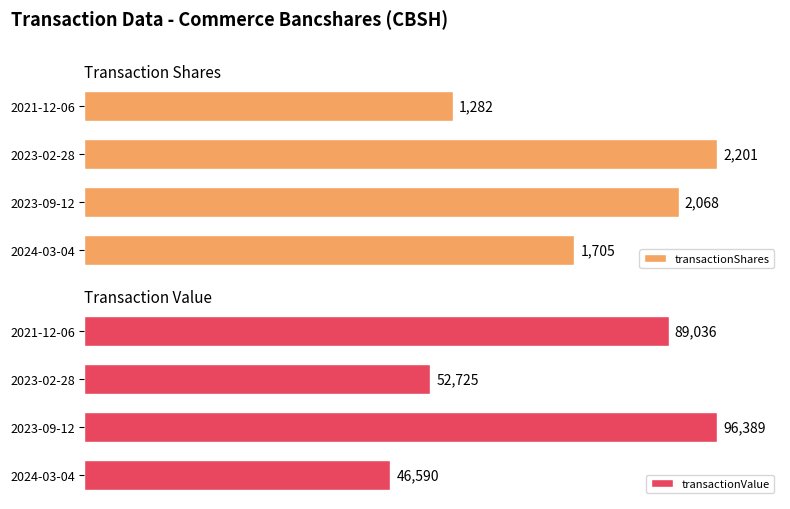

How many categories are shown in the chart?

4